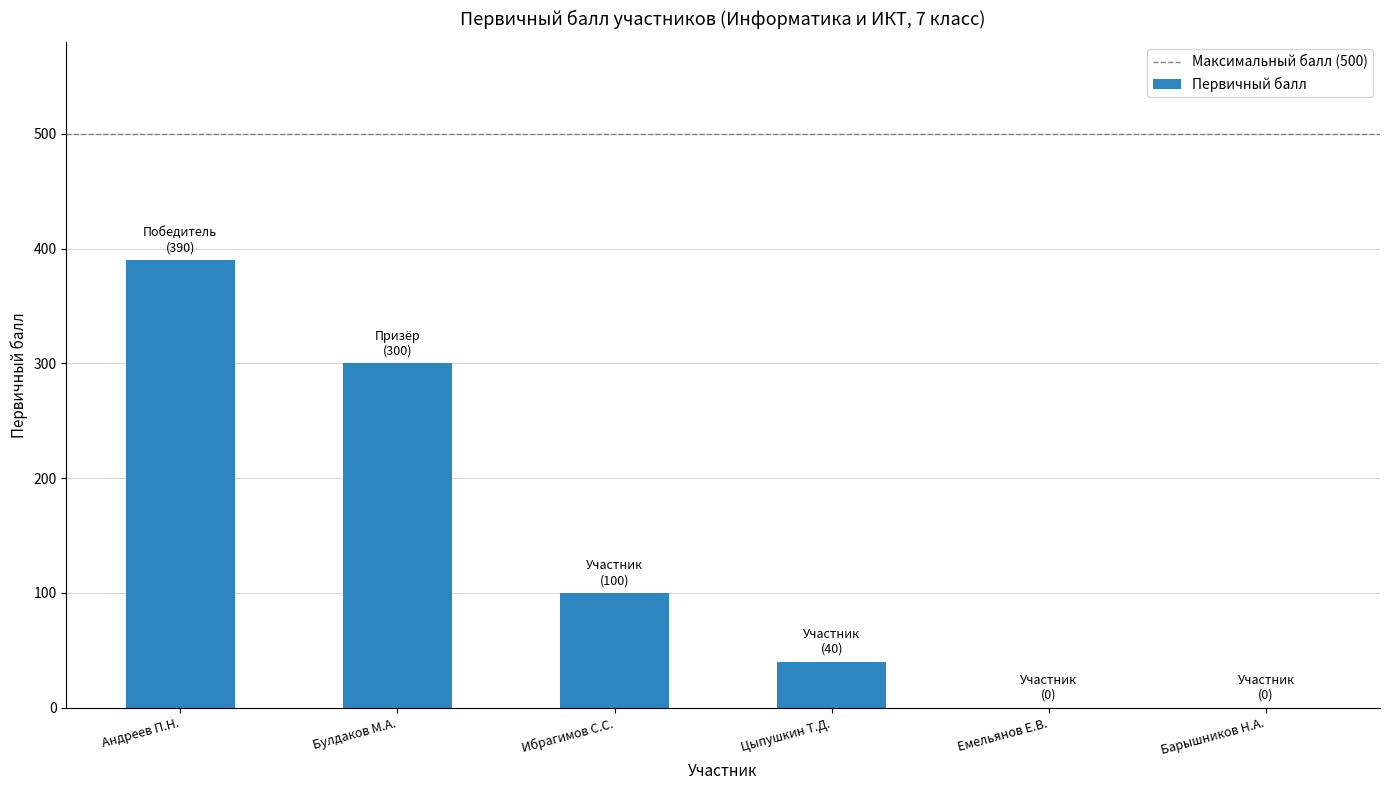

Where is the data nearest to the value 195?

Ибрагимов С.С.